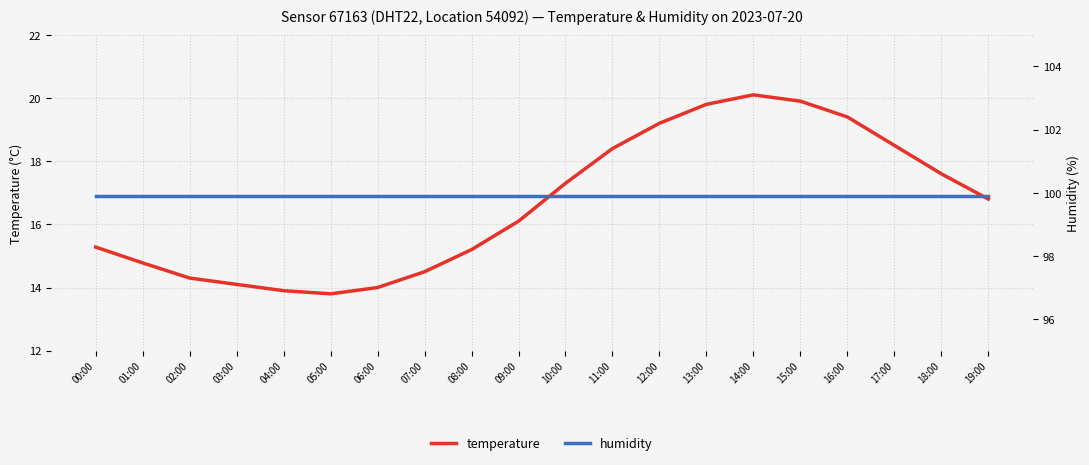

At which category does the chart reach its peak across all series?

00:00